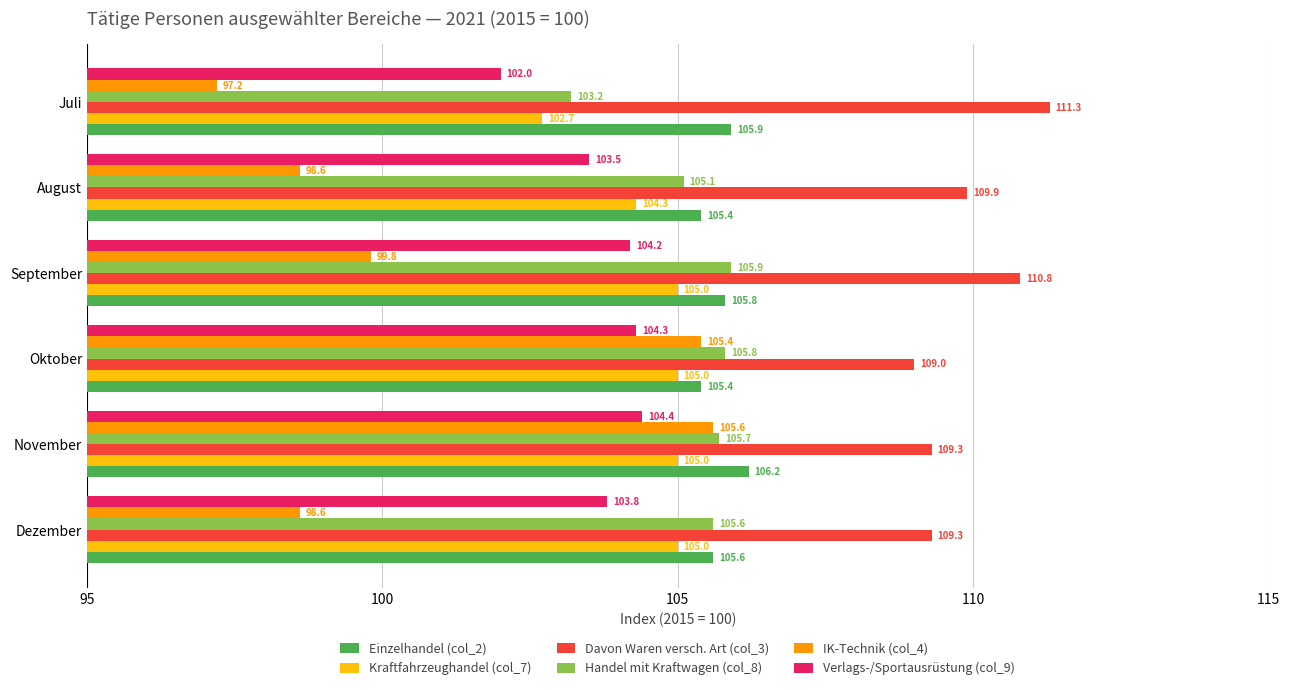

What is the lowest value of the Davon Waren versch. Art (col_3) series?

109.0